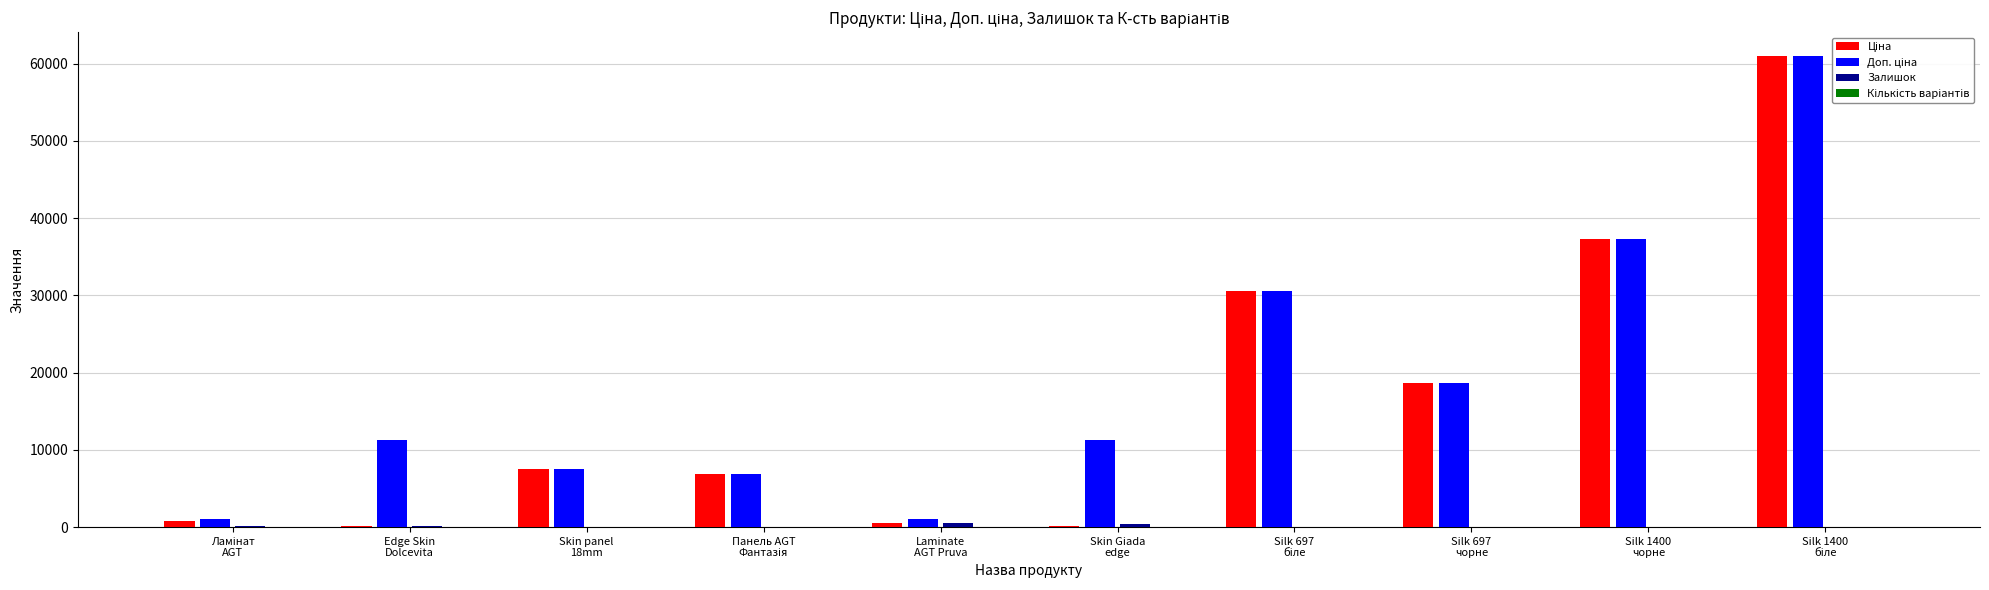

What is the difference between the maximum and minimum values in the Кількість варіантів series?

6.0